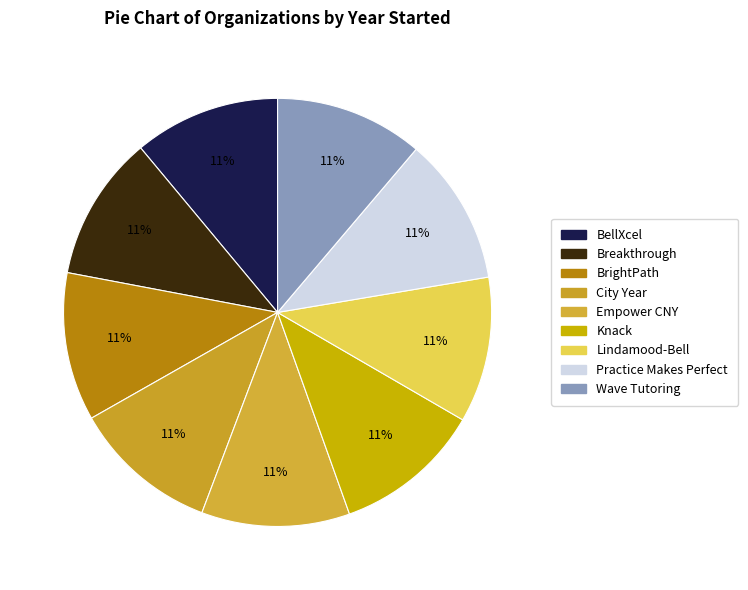

Rank the categories by value from lowest to highest.

Breakthrough Collaborative, Lindamood-Bell Learning Processes, City Year, BellXcel, Practice Makes Perfect, Knack, BrightPath Tutors, Empower CNY, Wave Tutoring Festival